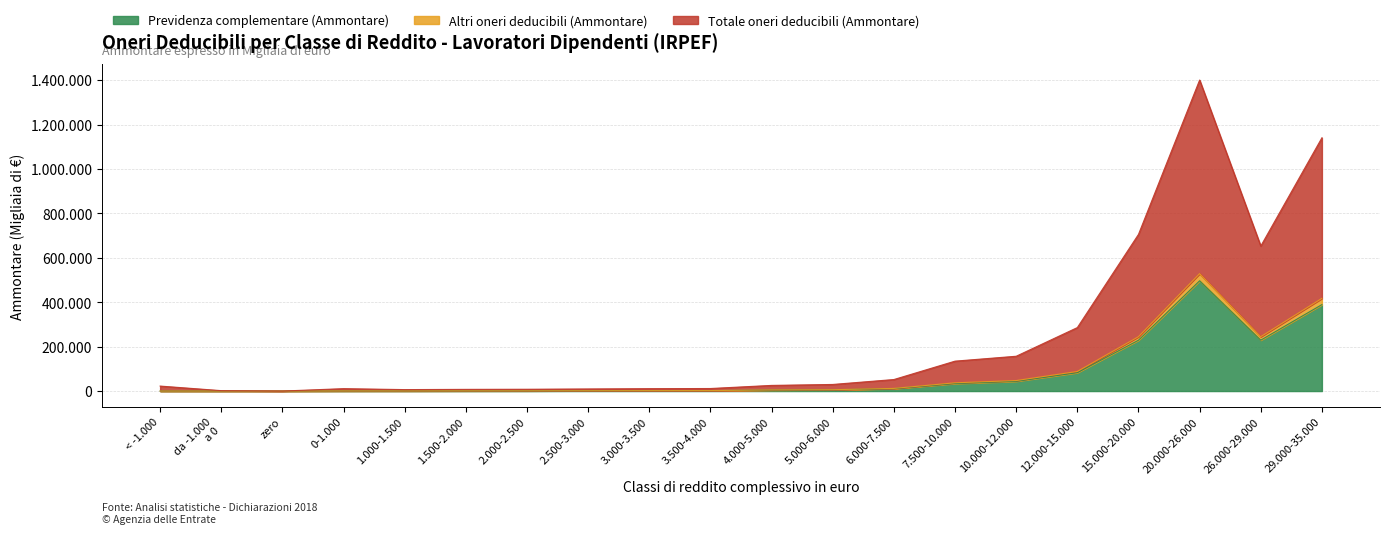

Is the value of Altri oneri deducibili (Ammontare) at 7.500-10.000 greater than the value of Previdenza complementare (Ammontare) at da -1.000
a 0?

Yes